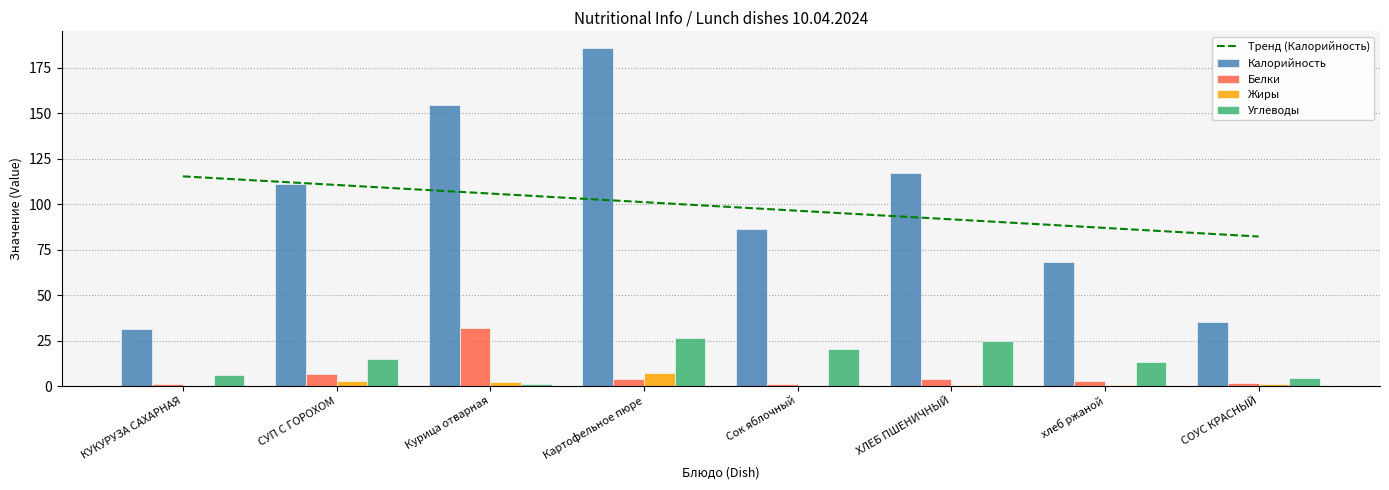

Is the value of Калорийность at Картофельное пюре greater than the value of Жиры at Сок яблочный?

Yes